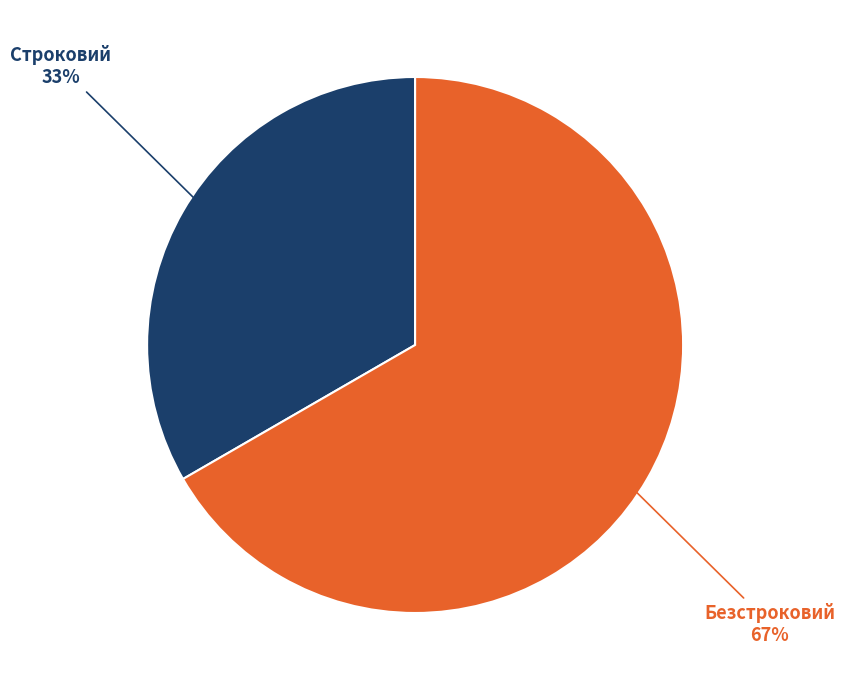

To the nearest percent, what is the average slice percentage?

50%